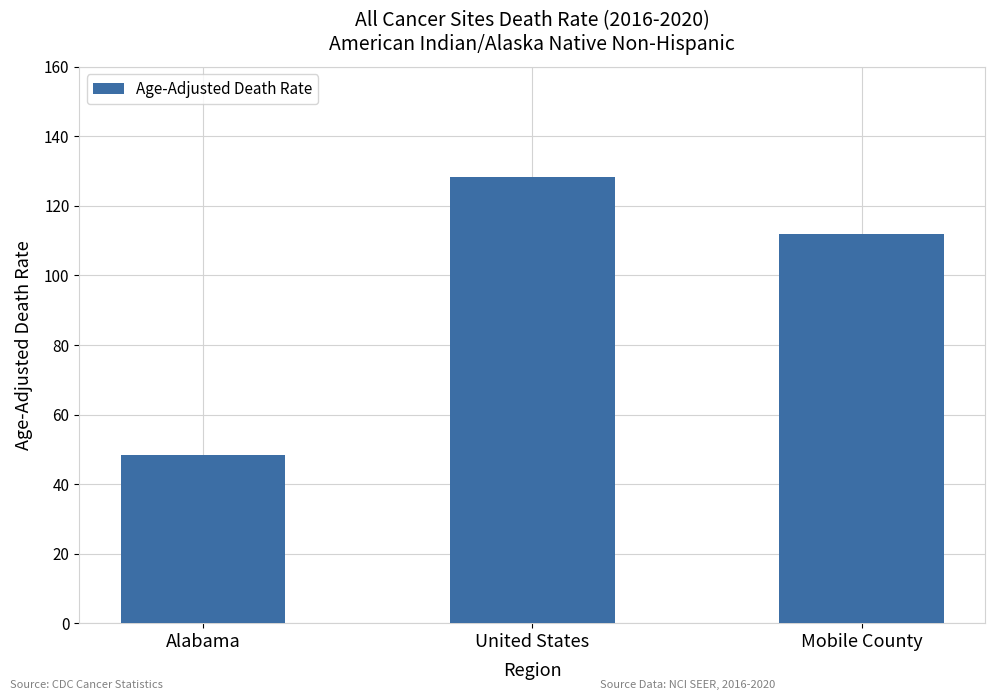

Reading right to left, transcribe all the data shown in this chart.

111.9	128.2	48.5